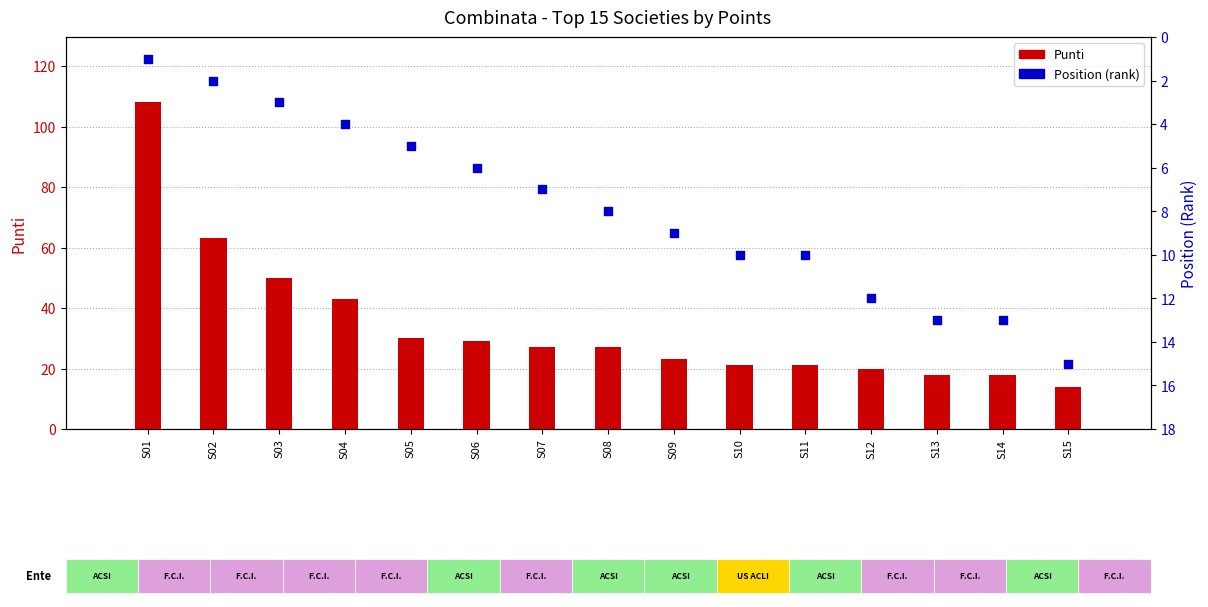

Which series has the widest spread of Y values?

Punti